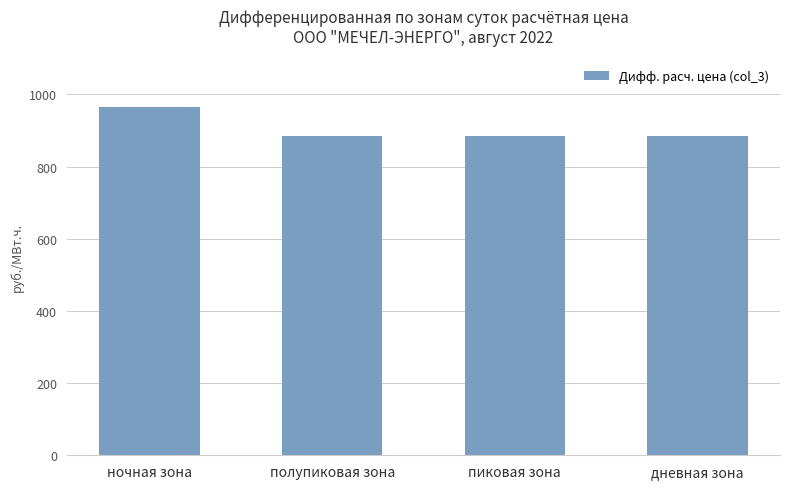

What is the difference between the second highest and minimum values?

0.1